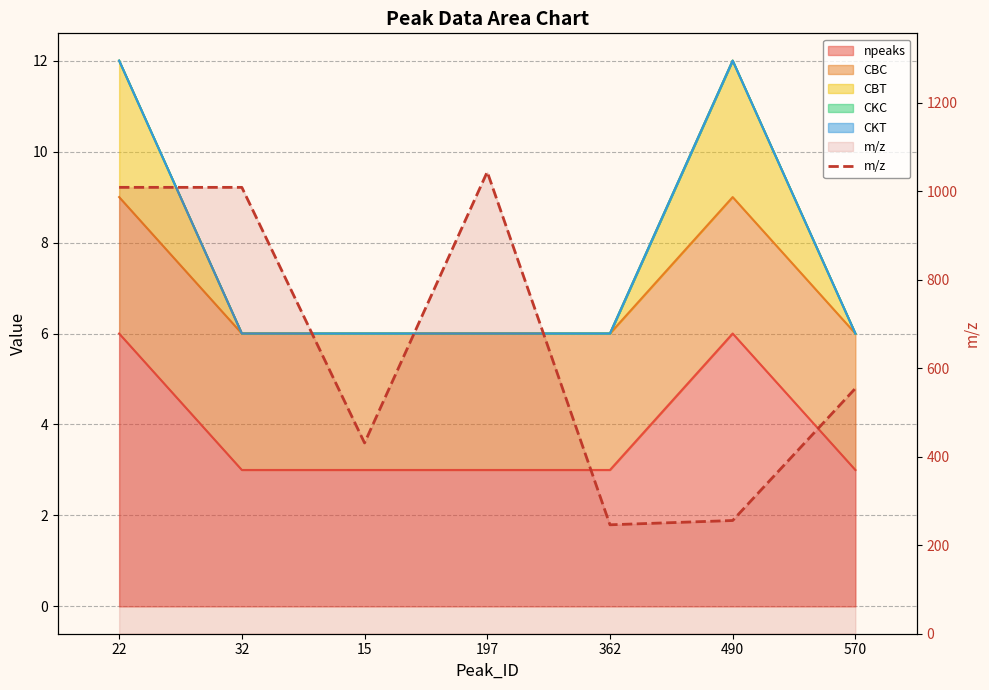

What is the minimum value shown in the chart?

246.2